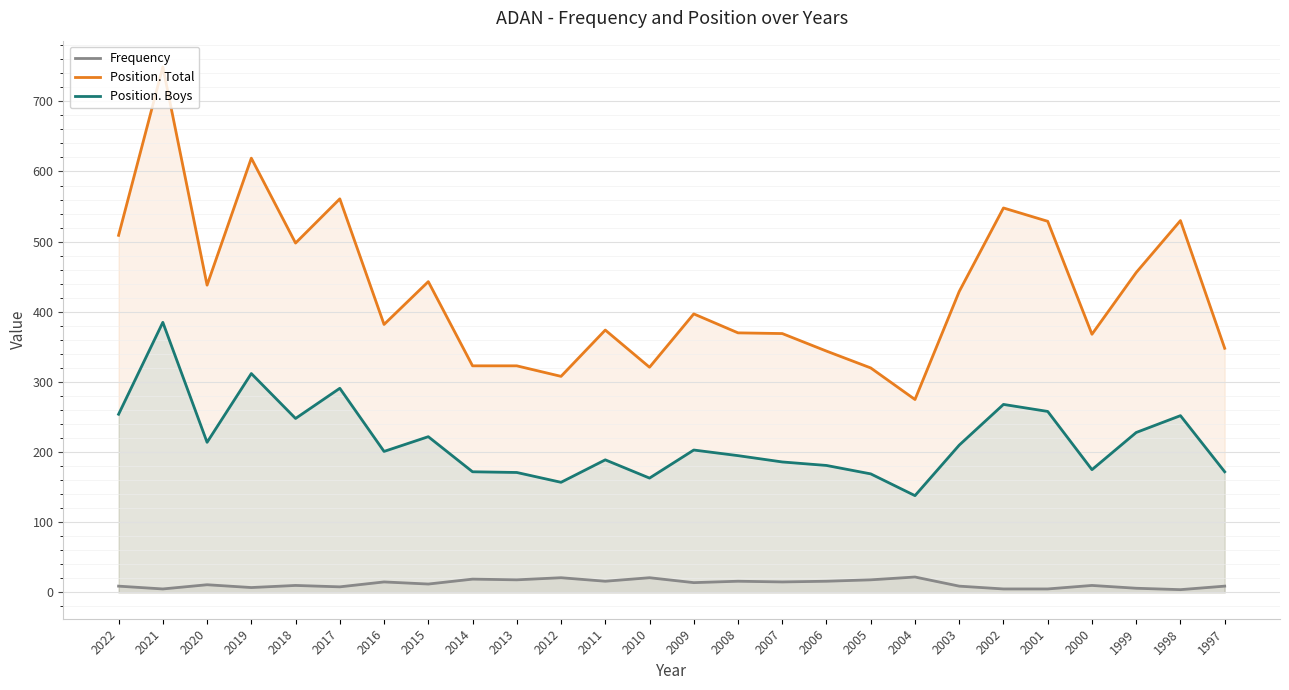

True or false: Frequency has a value of 11 at 2011.

False